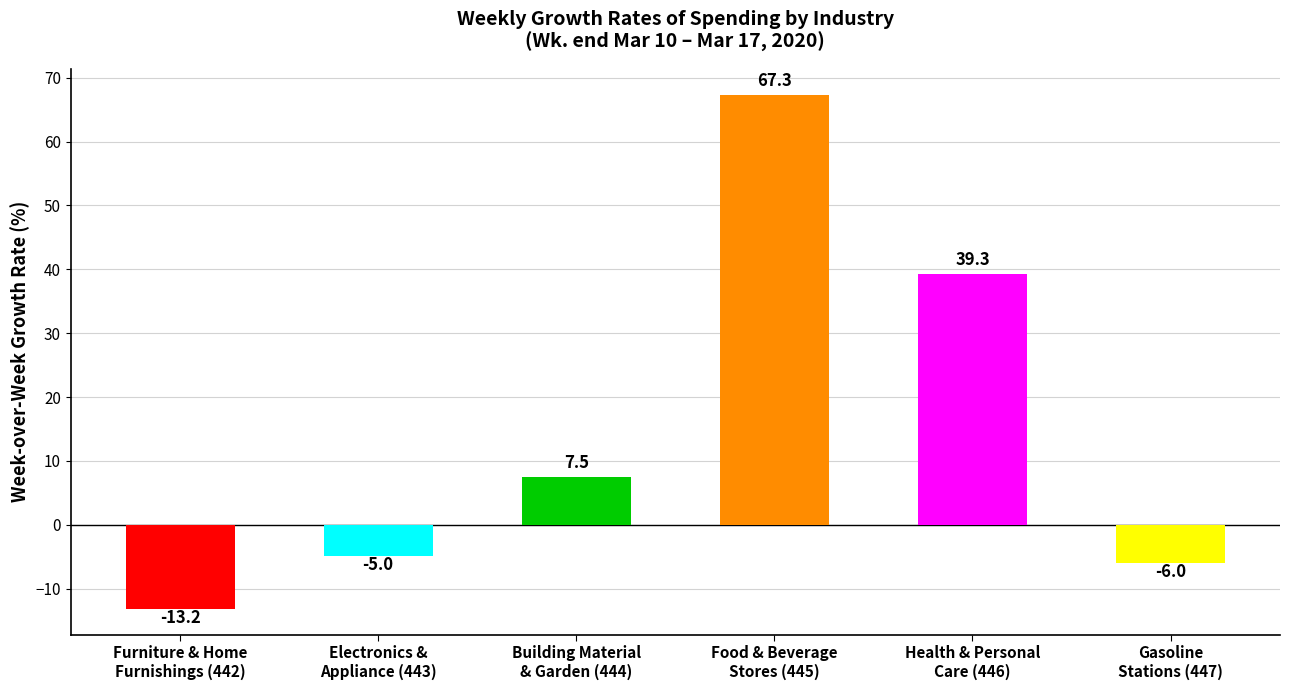

What is the label of the 4th bar from the left?

Food & Beverage
Stores (445)